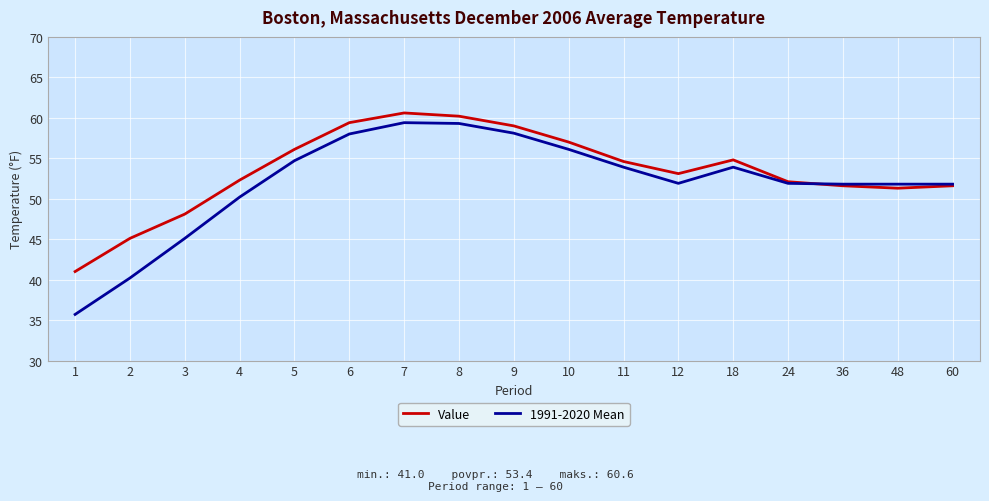

Is the value of 1991-2020 Mean at 9 greater than the value of Value at 9?

No